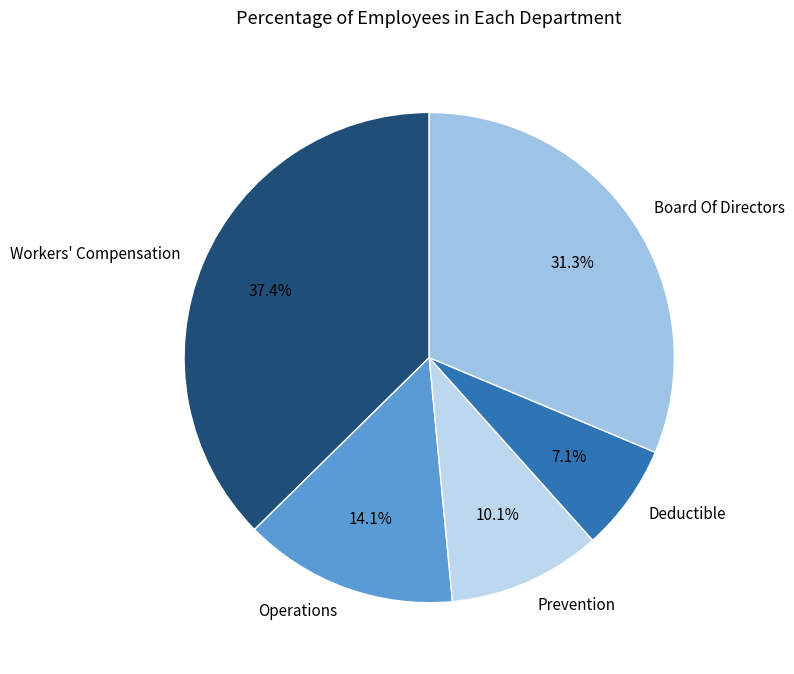

Between Deductible and Board Of Directors, which is larger?

Board Of Directors